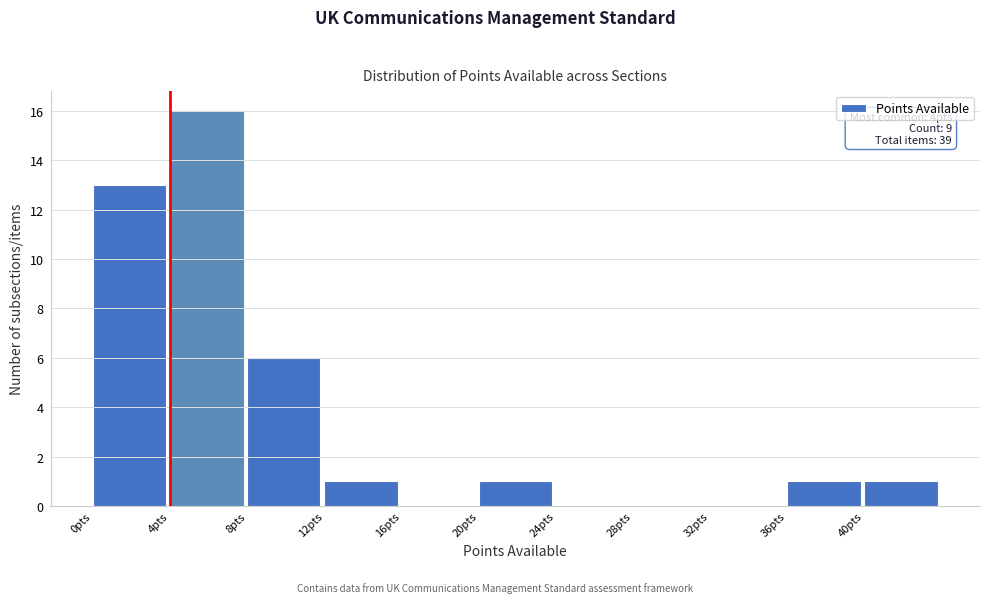

Which range on the x-axis has the tallest bar?

4 to 8